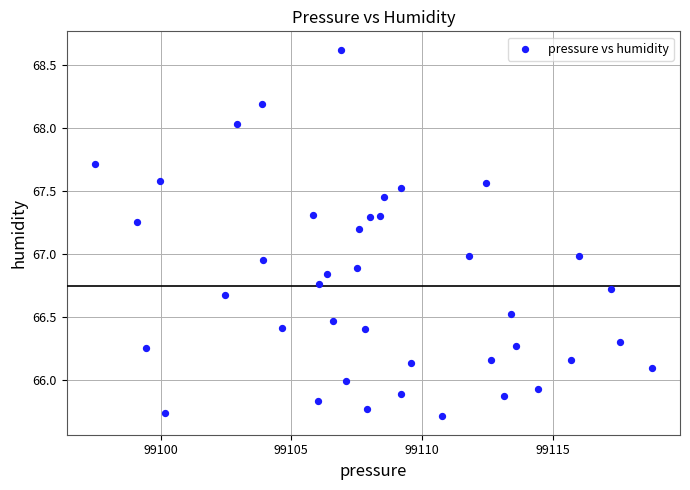

What is the range of X values (max minus min)?

21.3